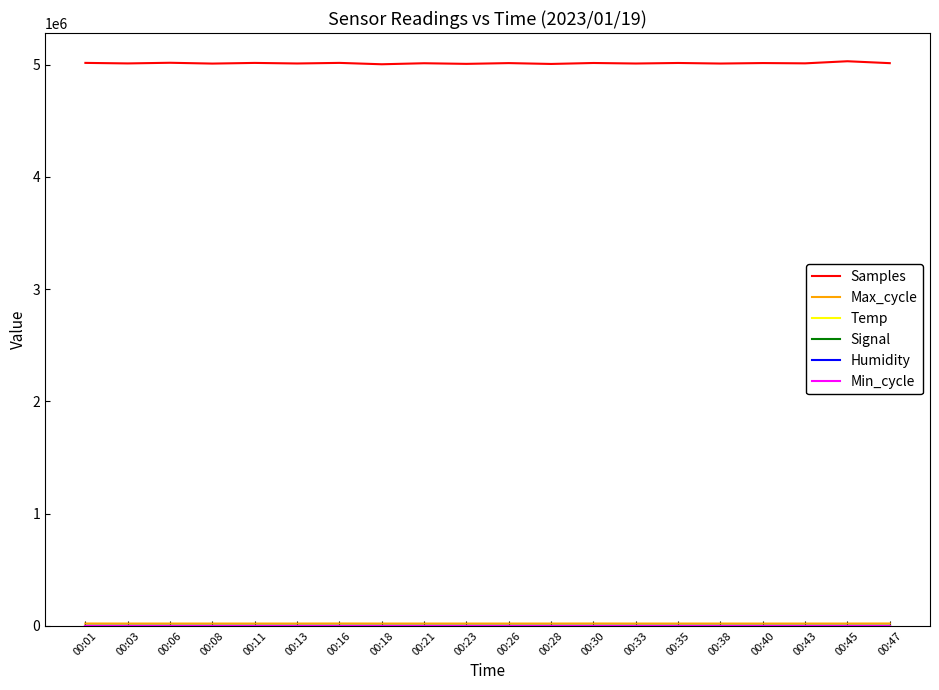

Which series has the widest spread of values?

Samples